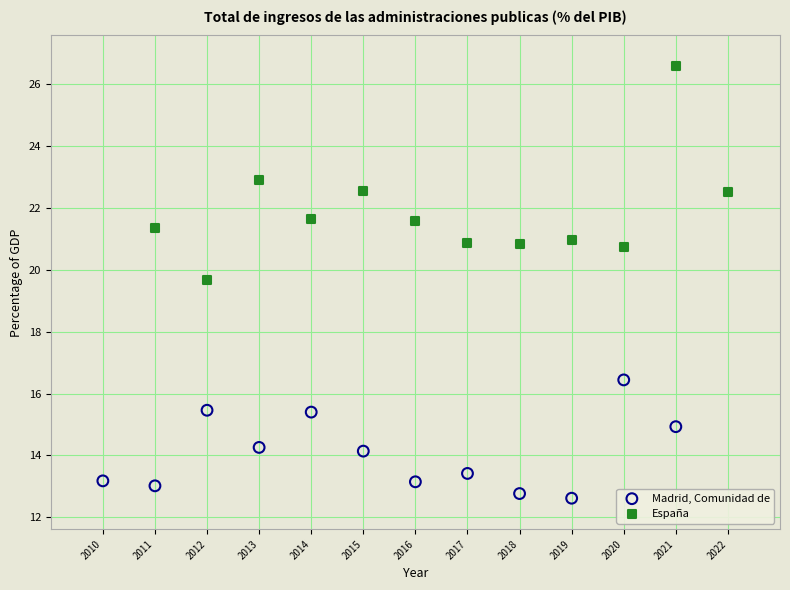

Which series contains the highest Y value?

España